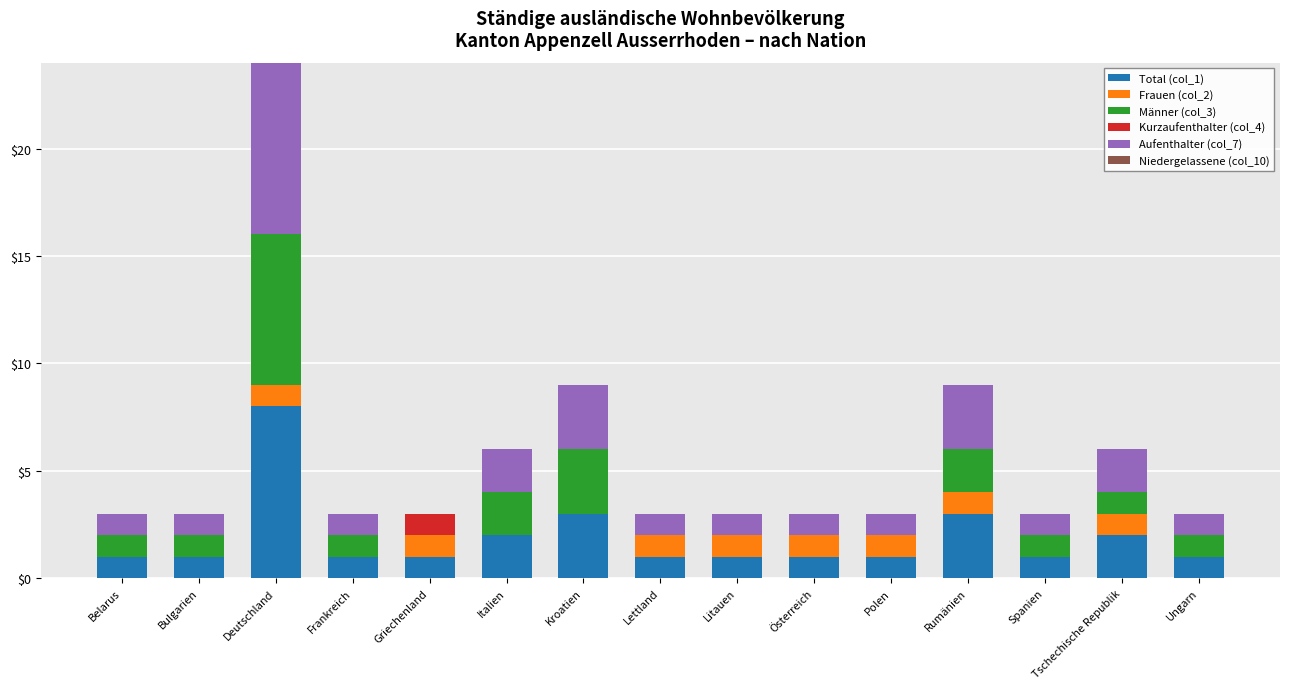

At which category is the sum across all series the highest?

Deutschland